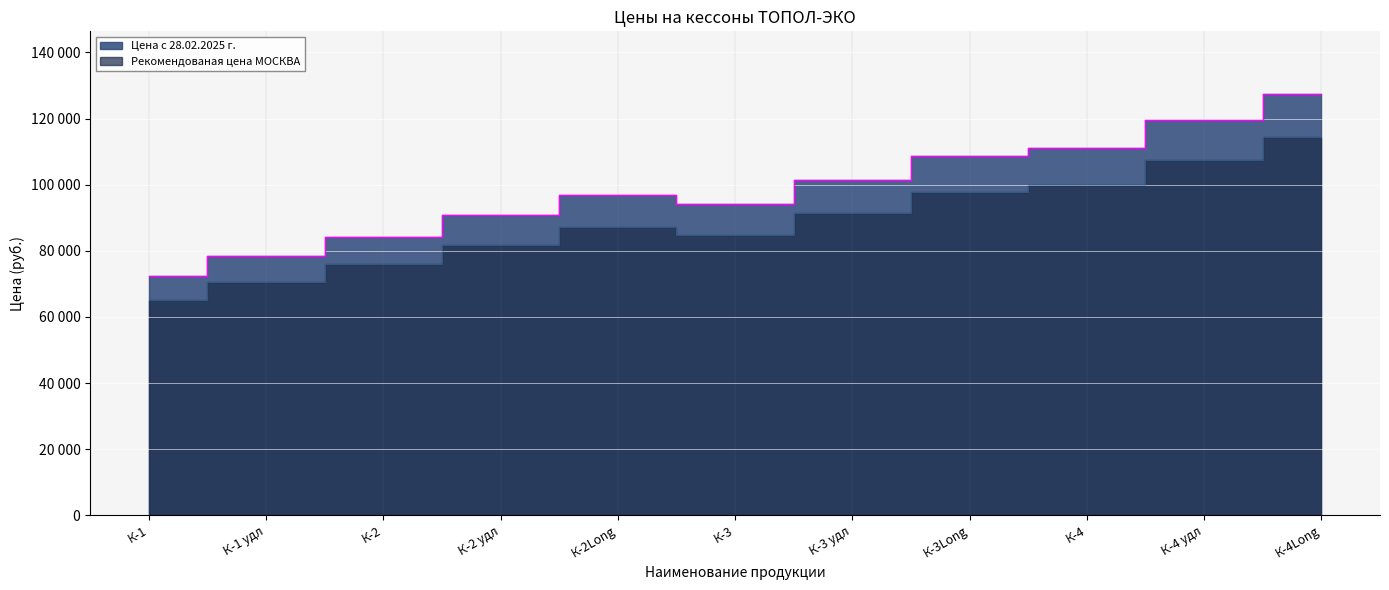

True or false: Цена с 28.02.2025 г. has more than 0 points higher than both neighbors.

True